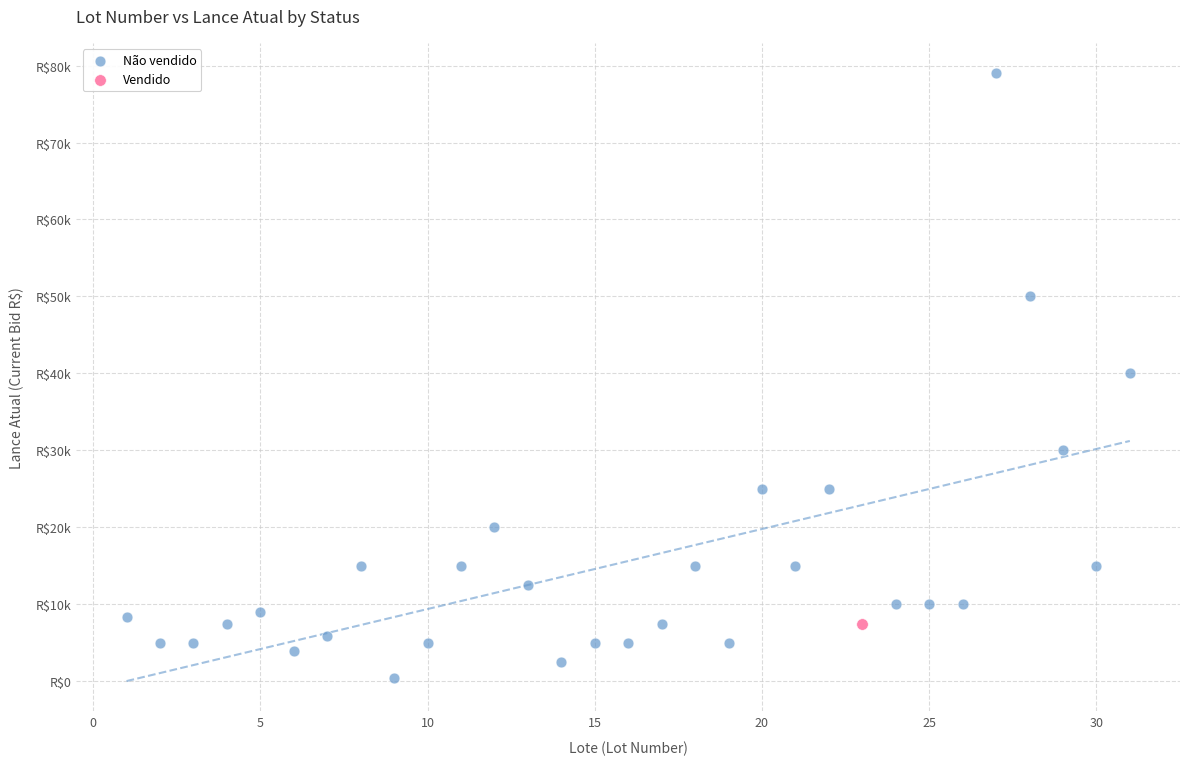

What are all the series names shown in the legend?

Não vendido, Vendido